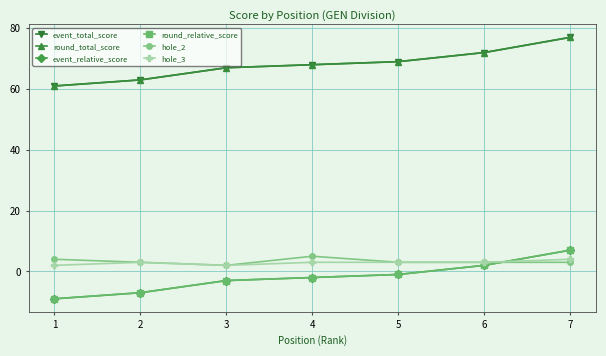

List the labels in order of hole_3 value, smallest first.

1, 3, 2, 4, 5, 6, 7